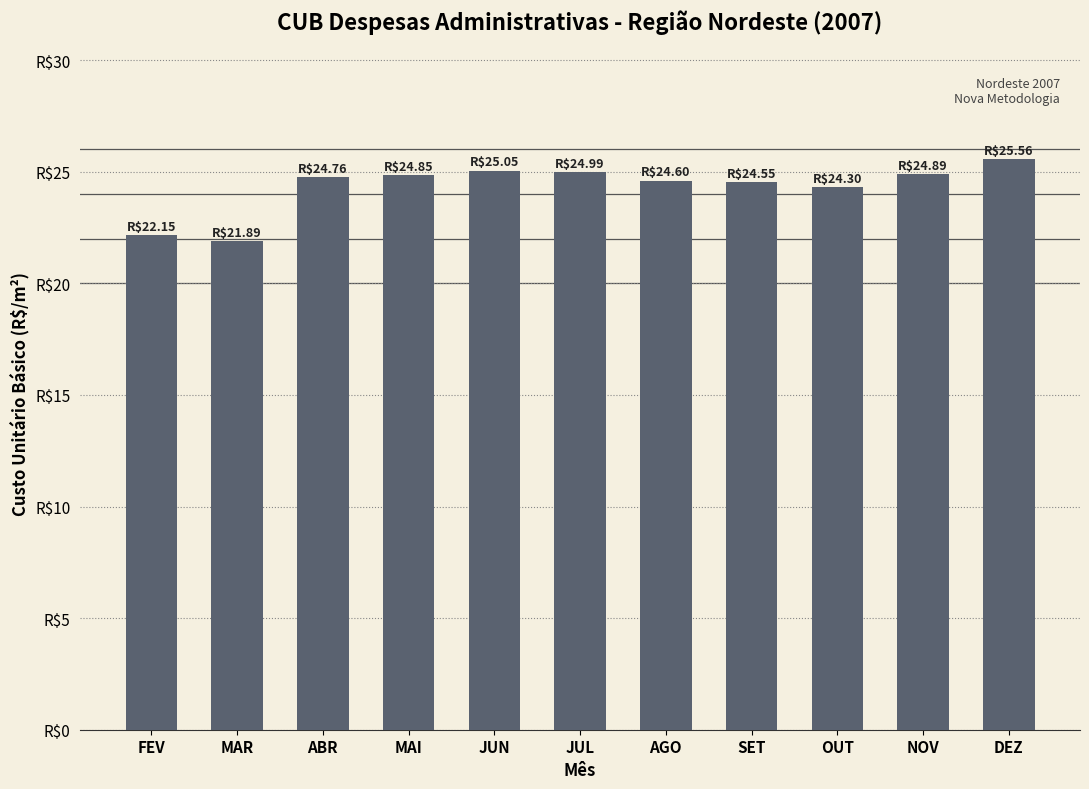

What is the ratio of the value at OUT to the value at NOV?

1.0